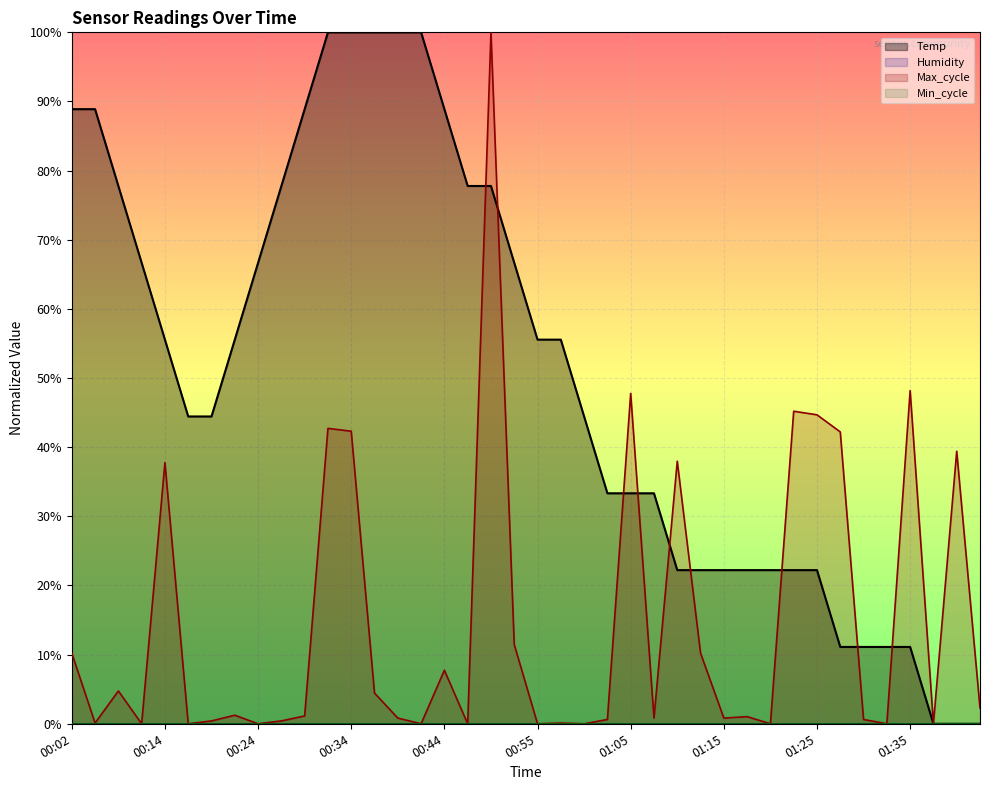

What position from the right is 00:47?

23